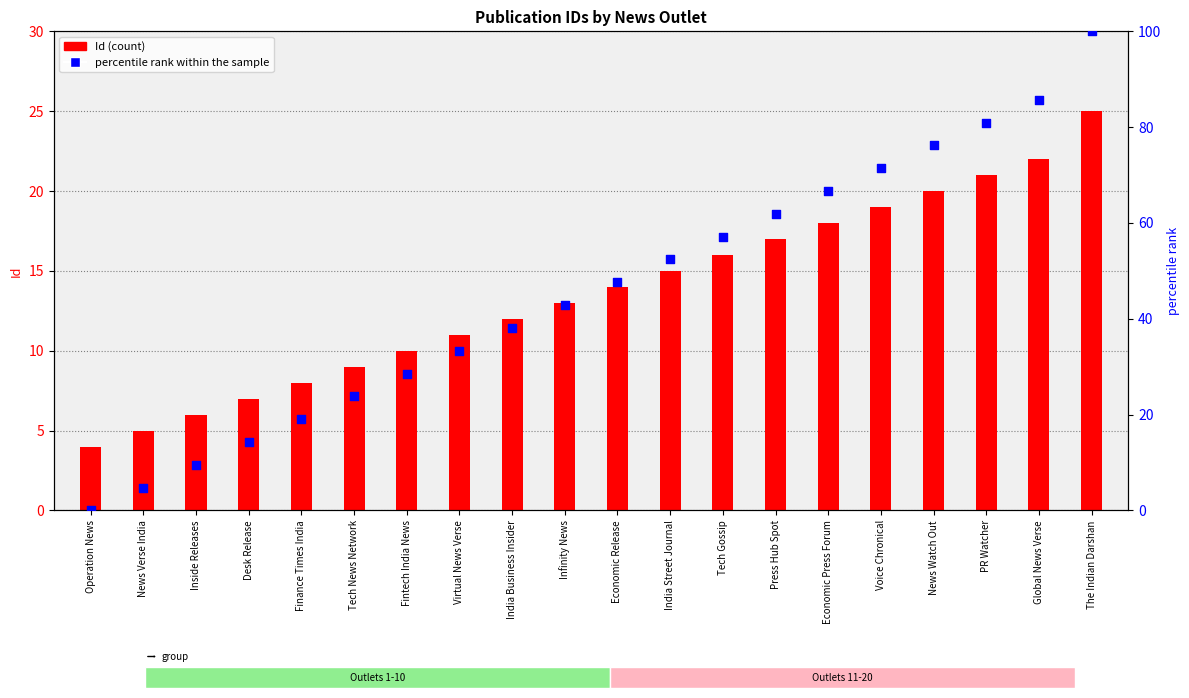

Is the value of Id (count) at Tech News Network greater than the value of percentile rank within the sample at Finance Times India?

No